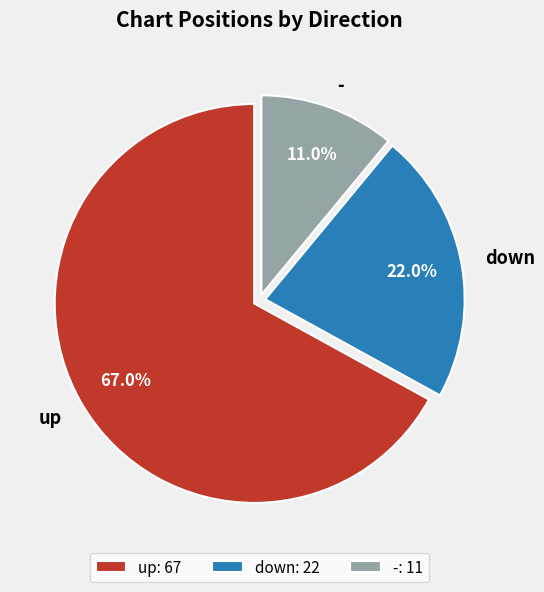

To the nearest percent, what is the difference between the largest and smallest slice percentages?

56%